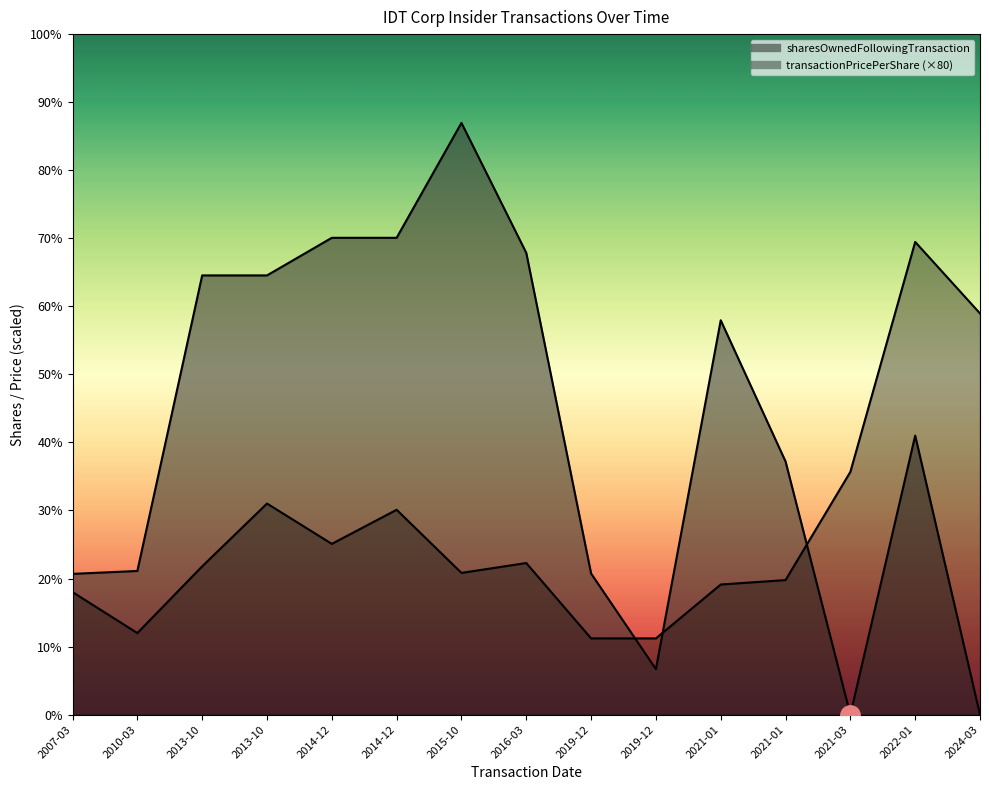

What is the spread (max minus min) of values at 2019-12?

491.9